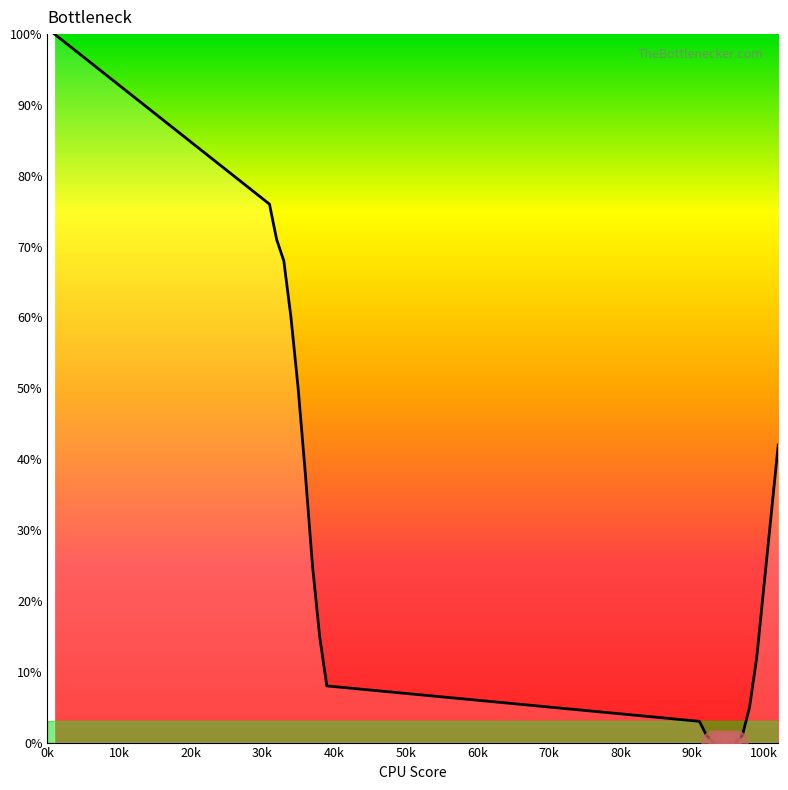

What is the difference between the maximum and minimum values?

100